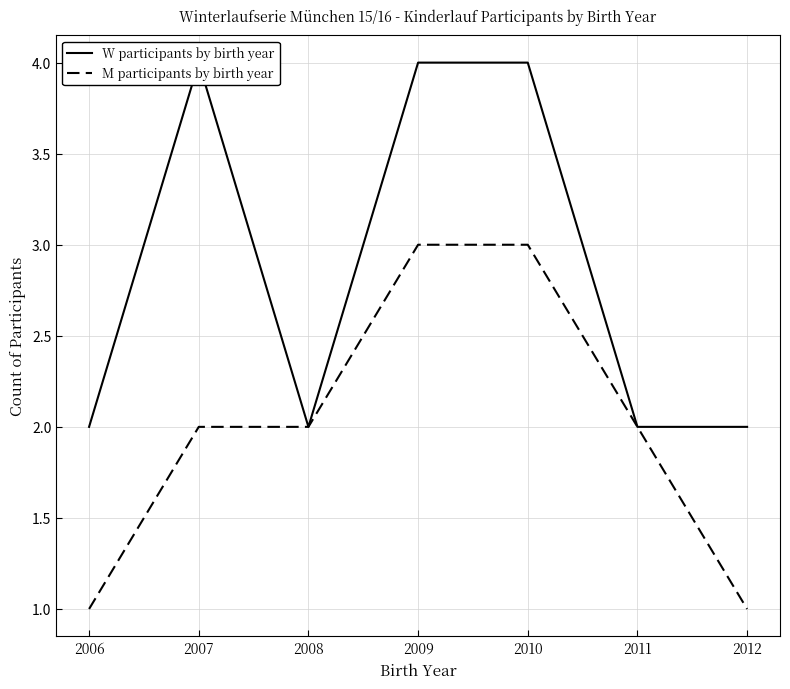

At how many categories does at least one series exceed 1?

7